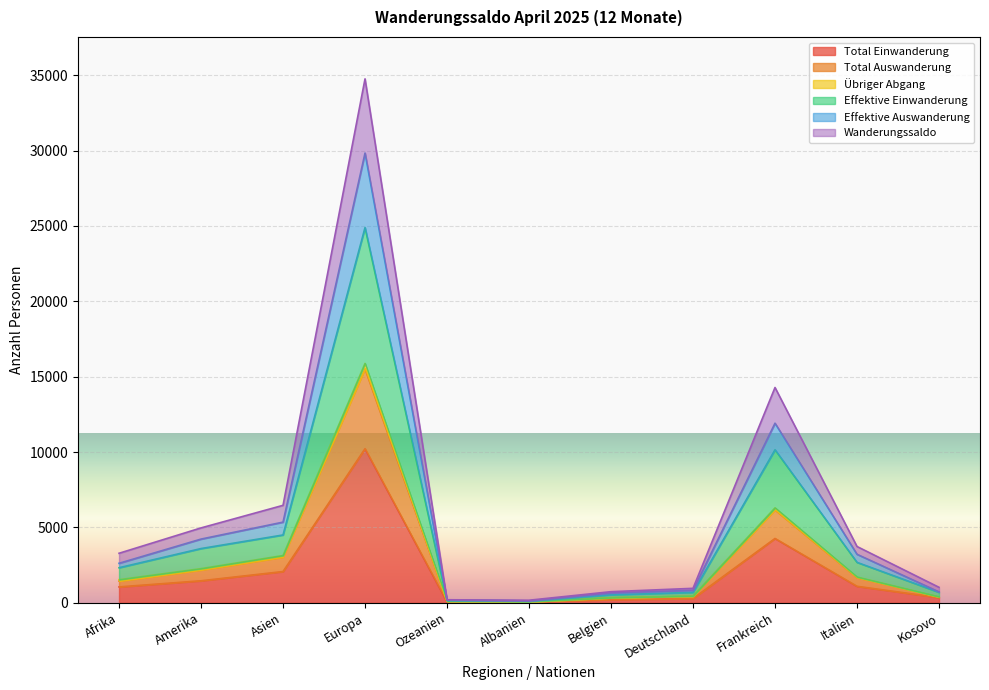

True or false: Wanderungssaldo and Effektive Auswanderung cross at least once.

False